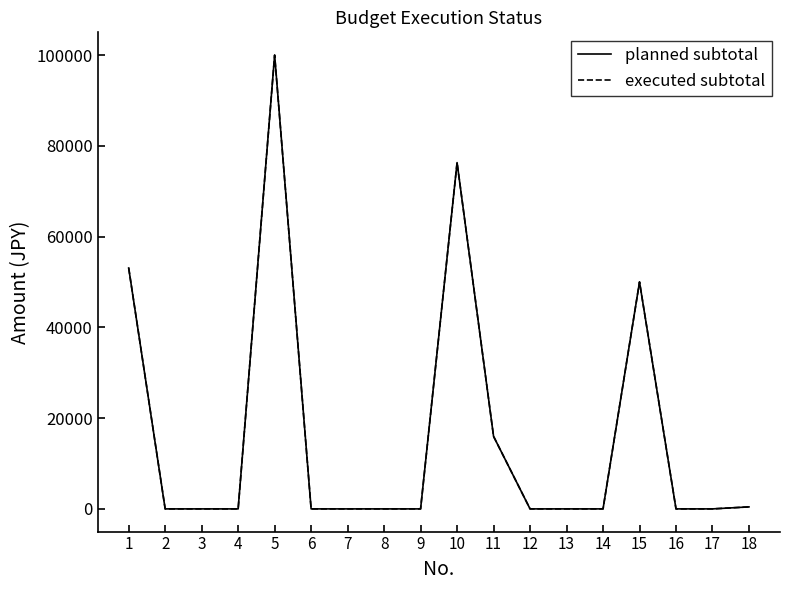

Which series has the widest spread of values?

planned subtotal